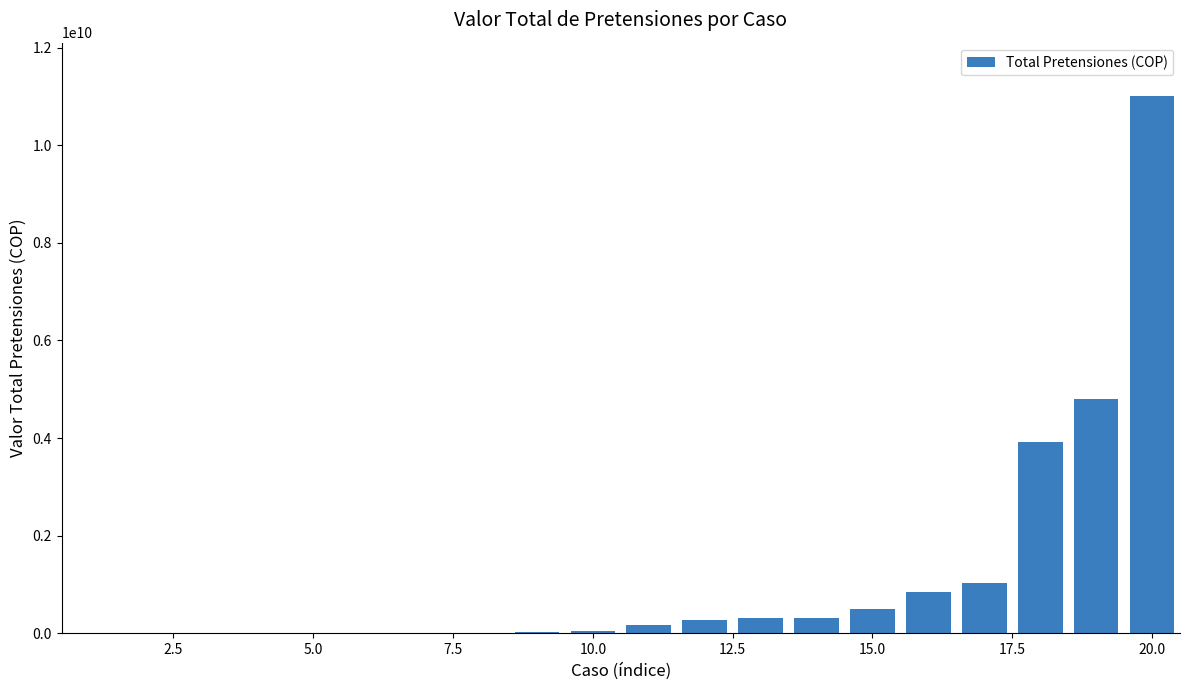

What is the maximum value shown in the chart?

11000254525